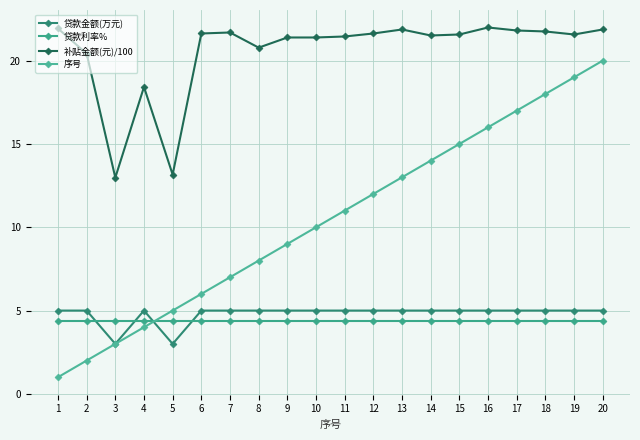

Is it true that 补贴金额(元)/100 equals 18.2 at 5?

False